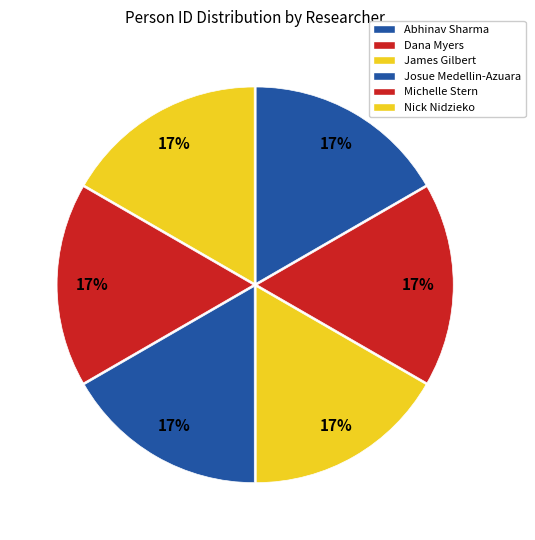

Is James Gilbert the majority of the pie?

No